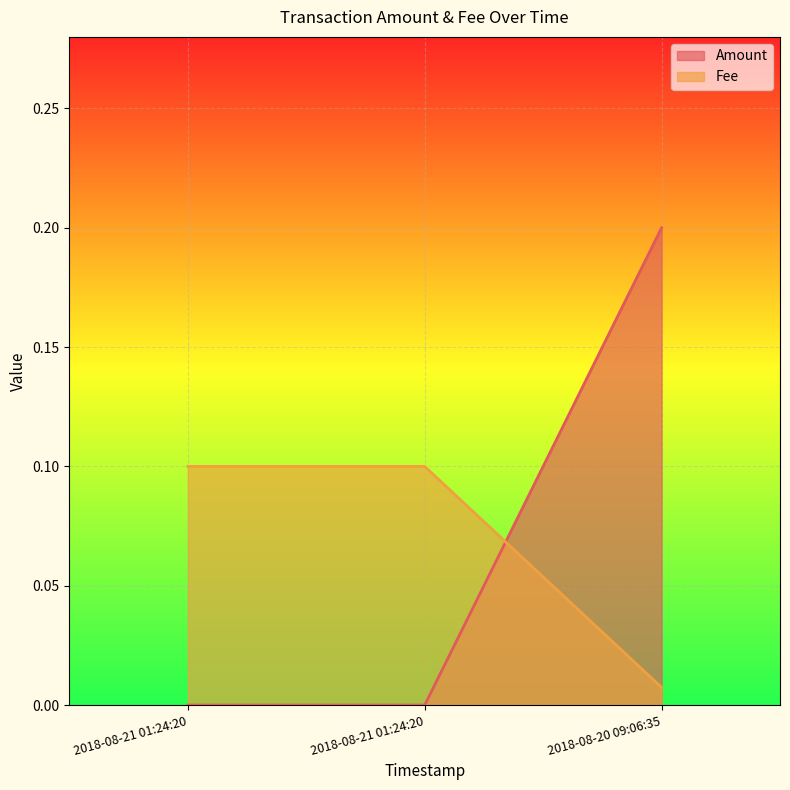

Between 2018-08-20 09:06:35 and 2018-08-21 01:24:20, which is larger?

2018-08-20 09:06:35